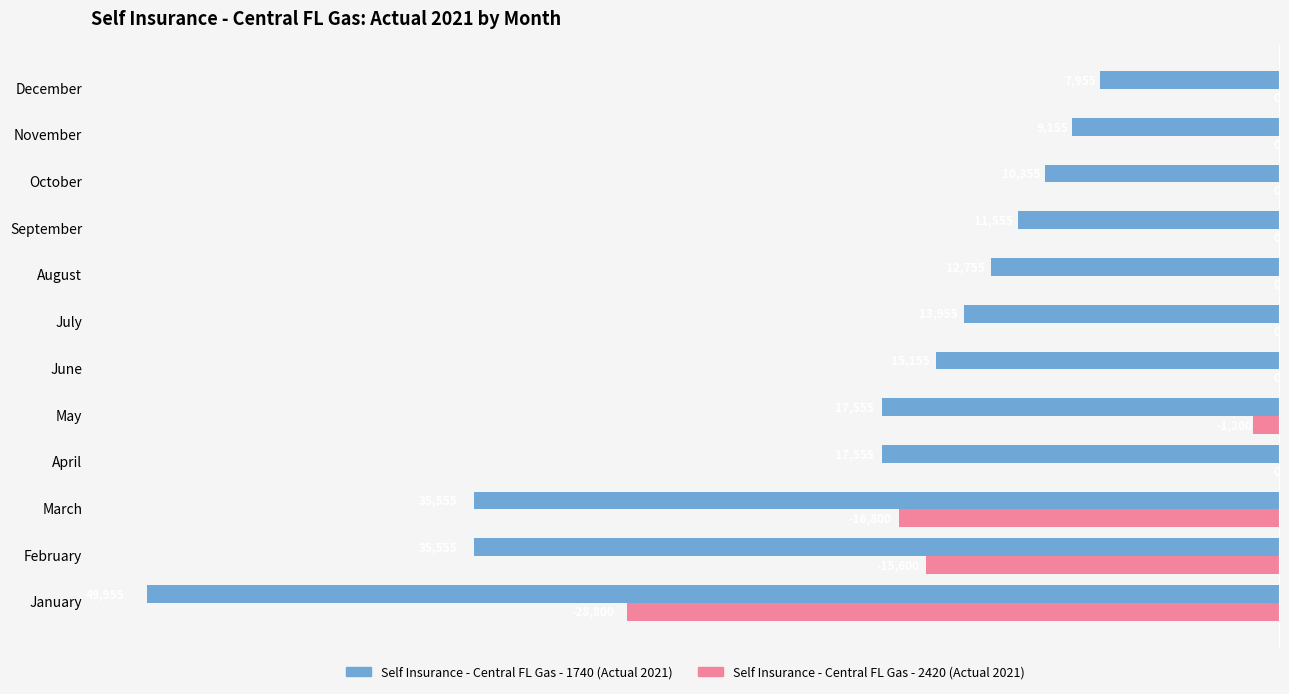

Is it true that Self Insurance - Central FL Gas - 1740 (Actual 2021) equals -6175 at November?

False